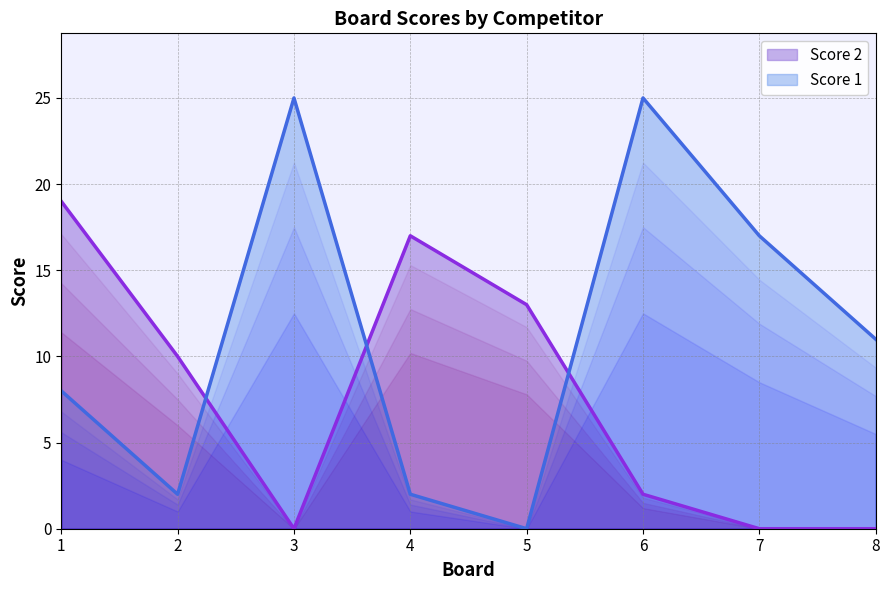

Which series has the largest range (max minus min)?

Score 1